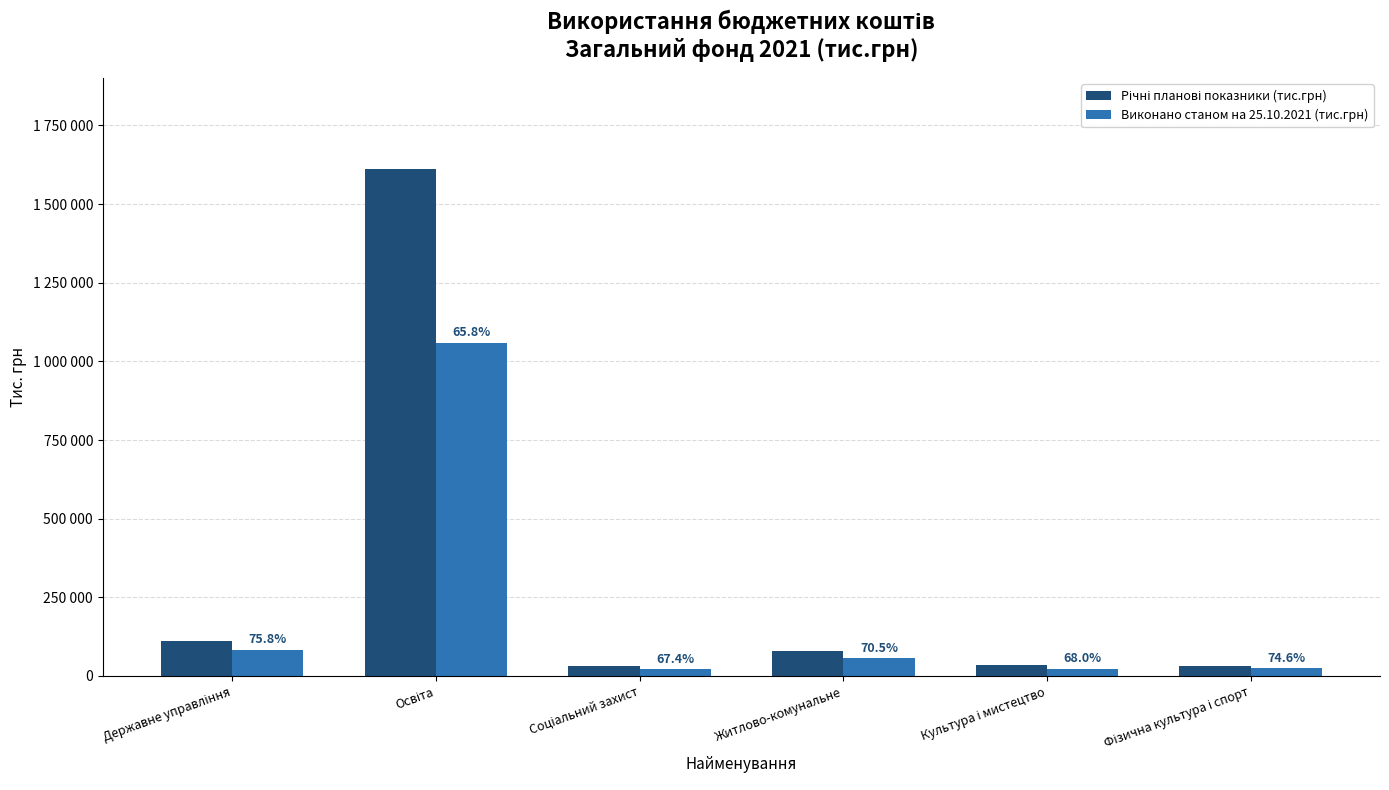

Which series has the largest range (max minus min)?

Річні планові показники (тис.грн)